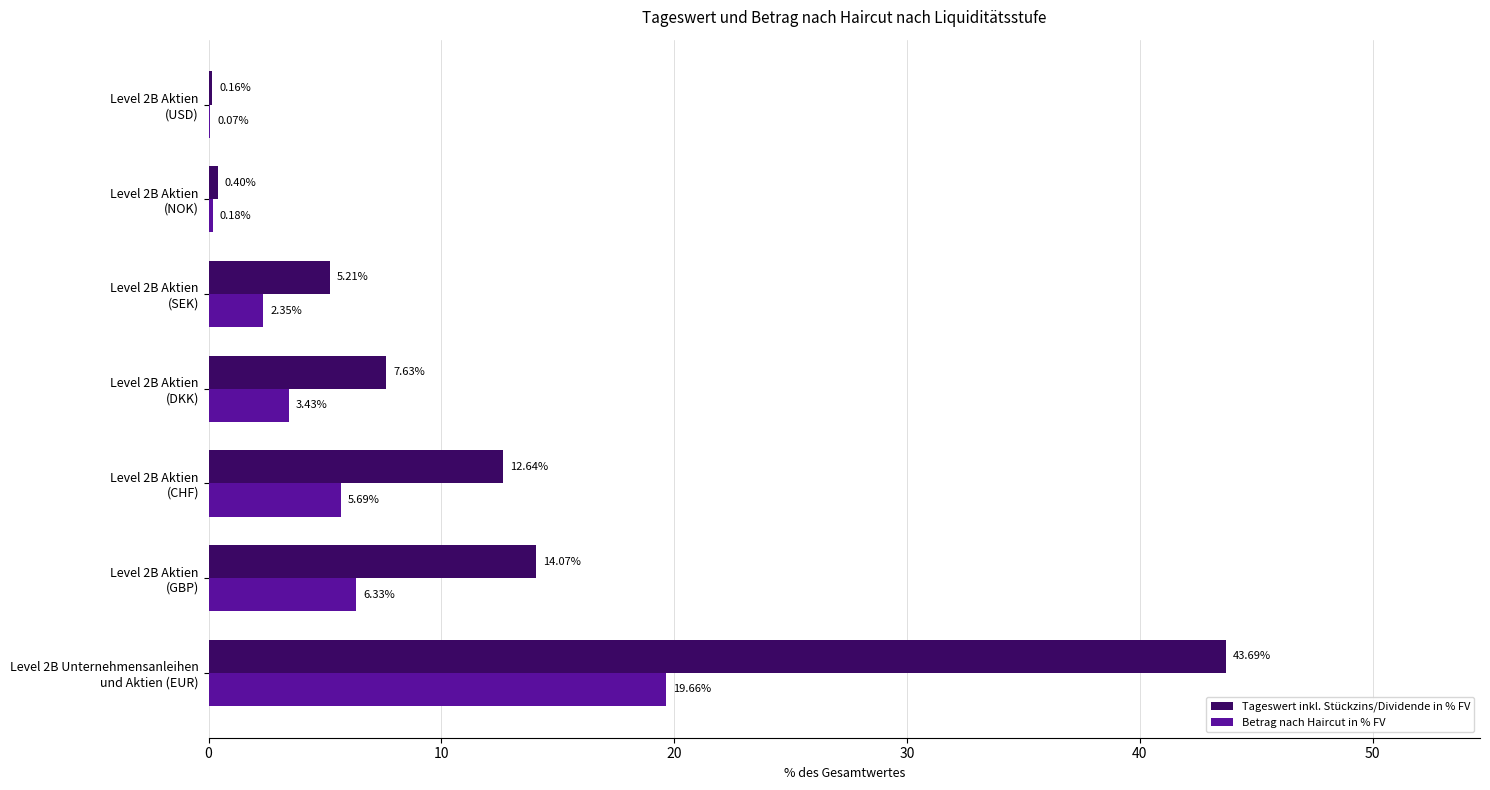

Which series has the largest total across all categories?

Tageswert inkl. Stückzins/Dividende in % FV